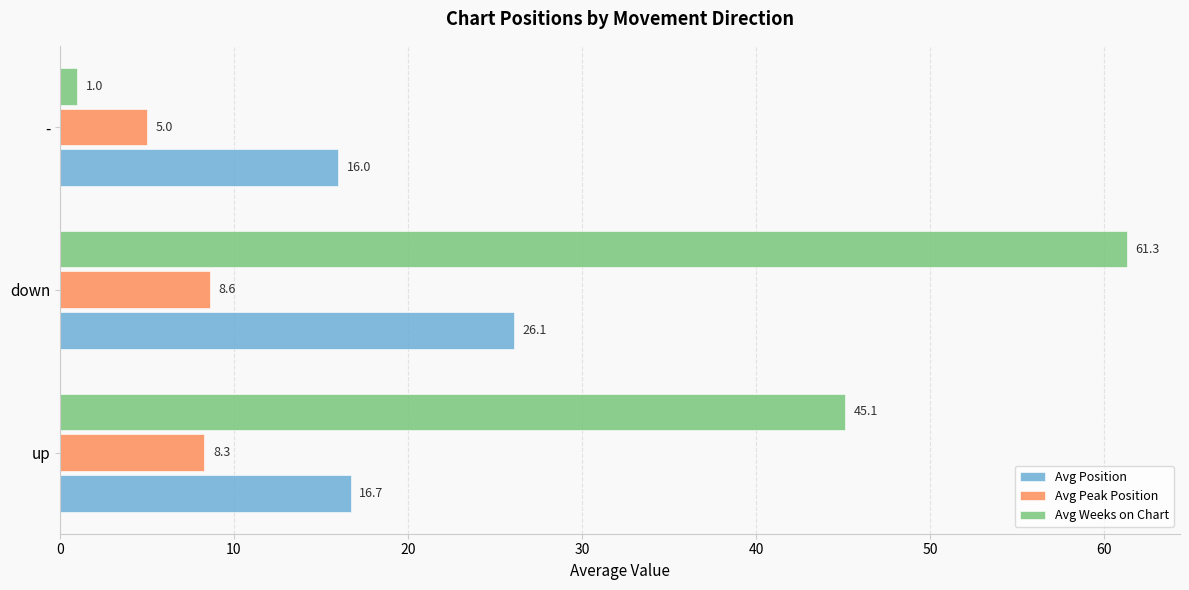

Is it true that Avg Weeks on Chart equals 45.1 at up?

True